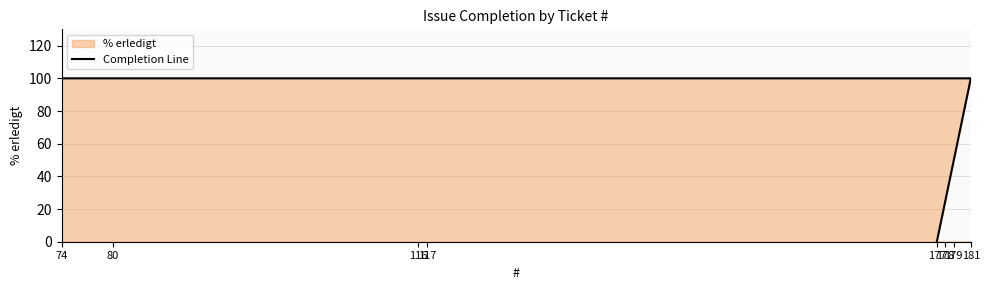

What is the difference between the values at 177 and 181?

100